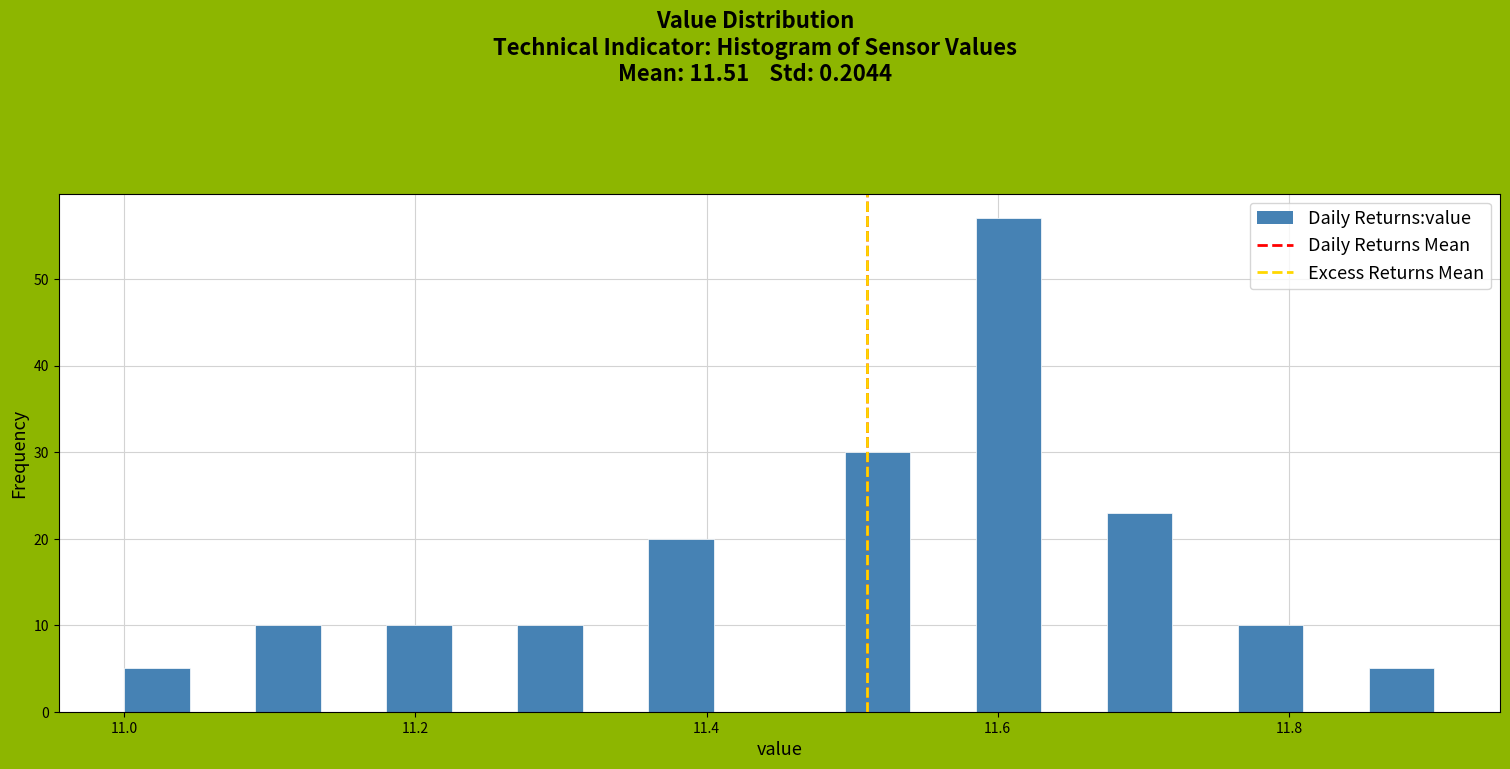

Read against the x-axis, roughly where is the centre of the tallest bar?

11.60